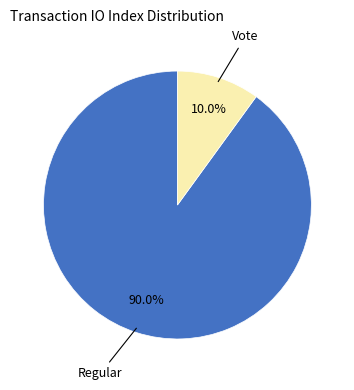

Does any single category account for the majority?

Yes